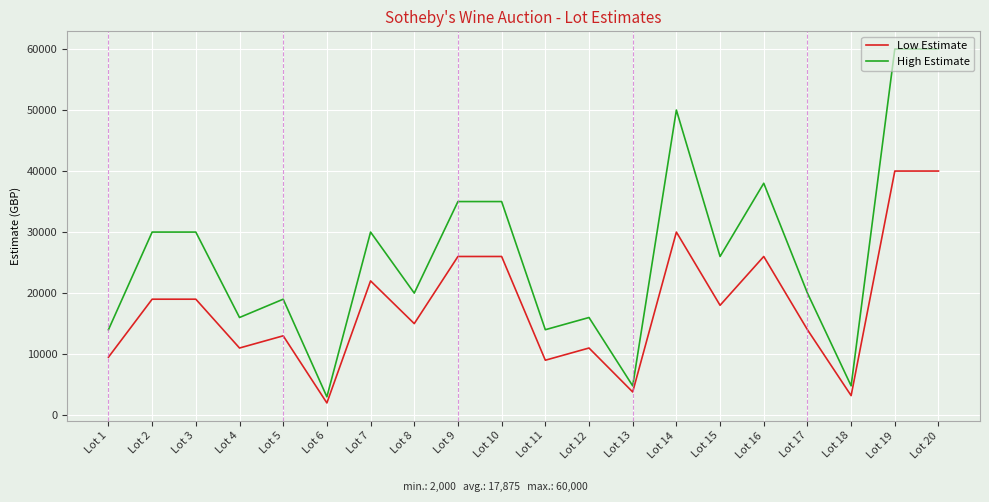

List the series in order of their overall mean, highest first.

High Estimate, Low Estimate